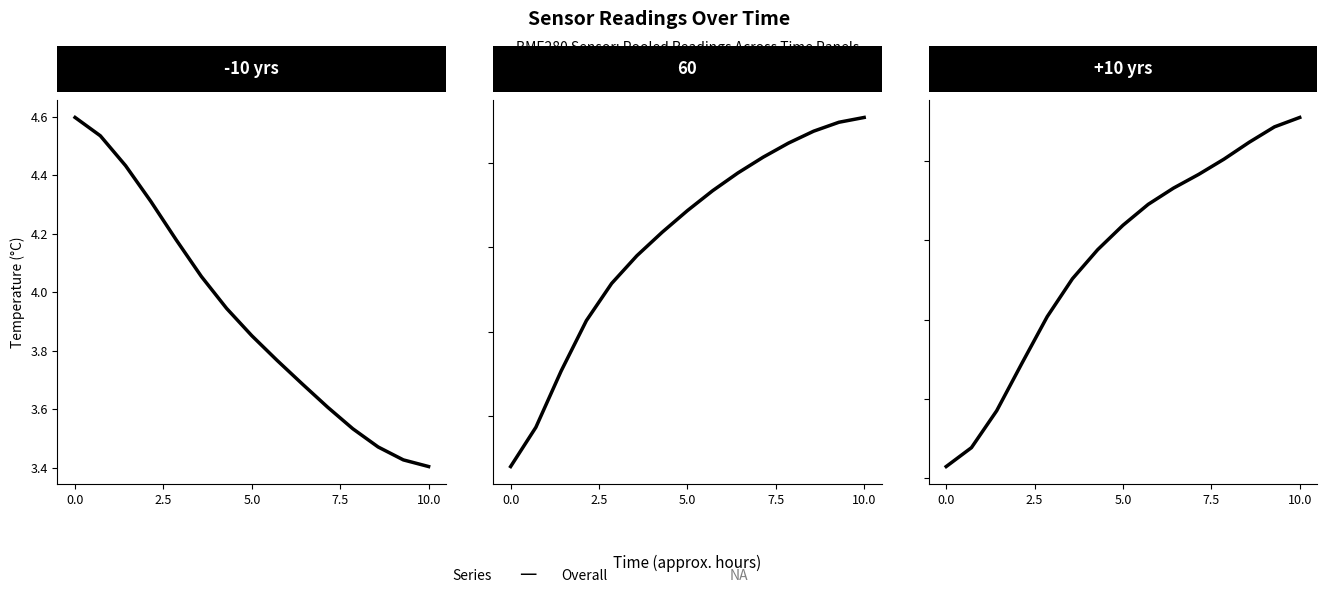

How many distinct data groups are displayed?

1